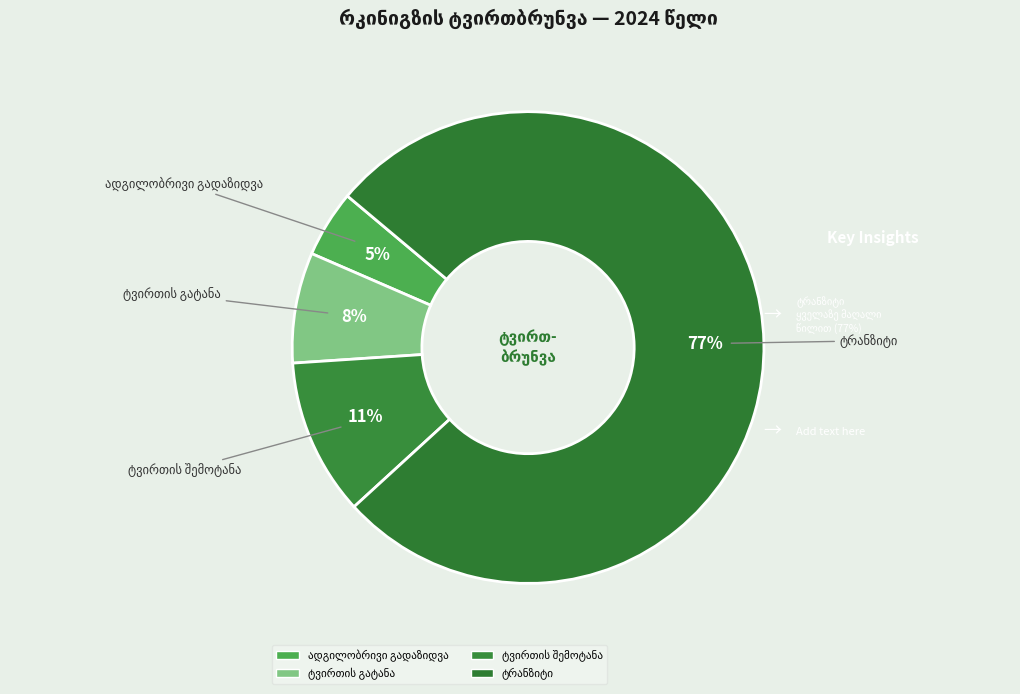

How many segments does this pie chart have?

4